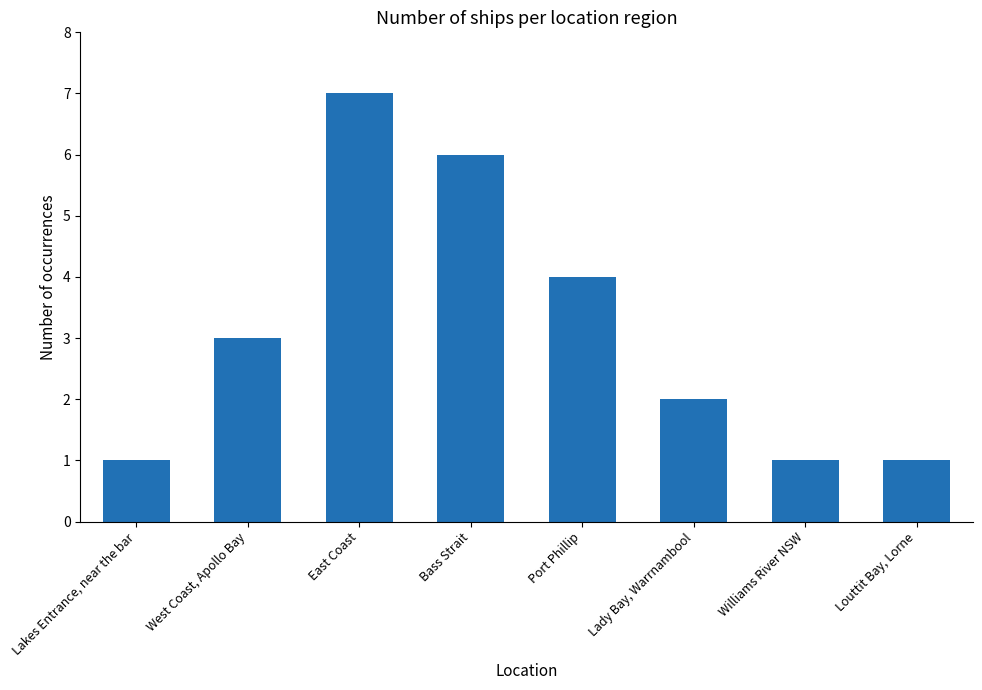

Reading right to left, list all the values displayed in this chart.

Louttit Bay, Lorne=1	Williams River NSW=1	Lady Bay, Warrnambool=2	Port Phillip=4	Bass Strait=6	East Coast=7	West Coast, Apollo Bay=3	Lakes Entrance, near the bar=1